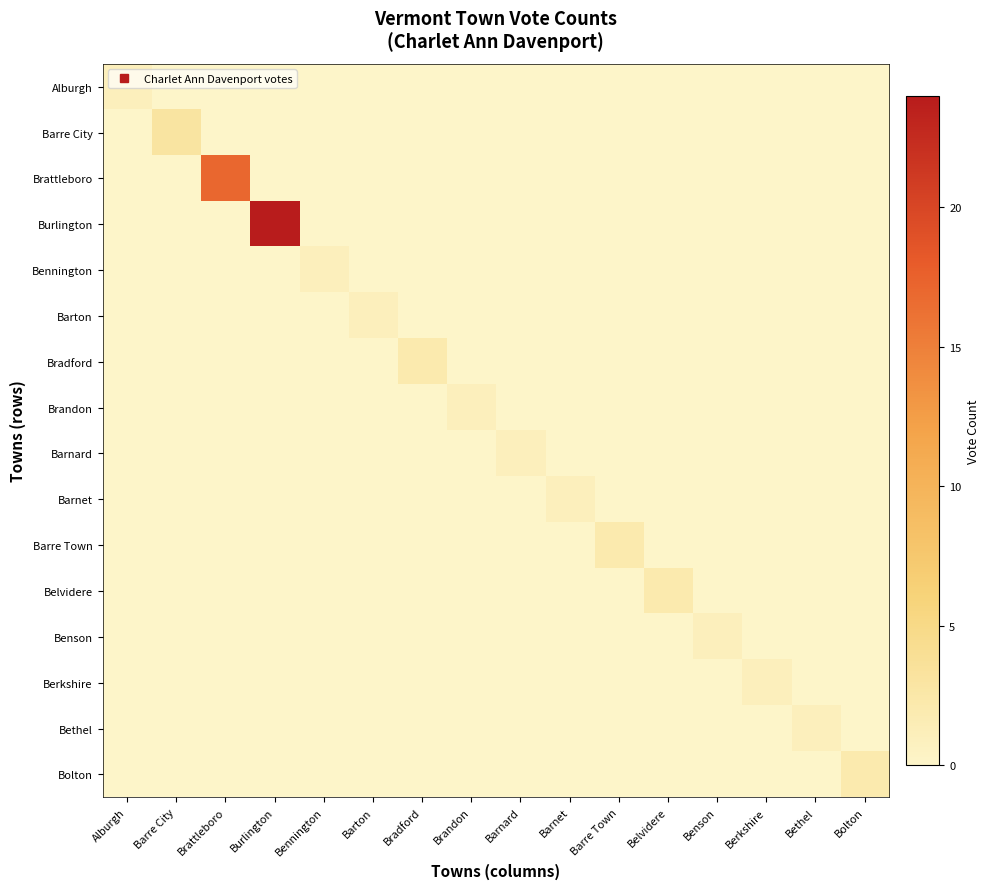

What is the greatest value displayed?

24